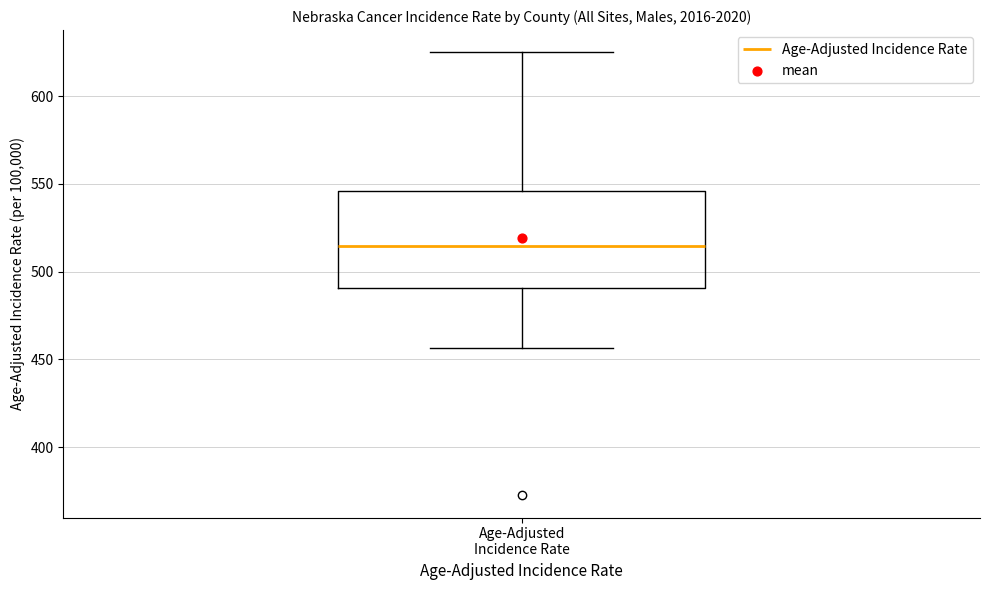

Where does the median line of the box for Age-Adjusted Incidence Rate sit on the y-axis? The values are not printed on the chart, so give them approximately, as read against the axis.

515